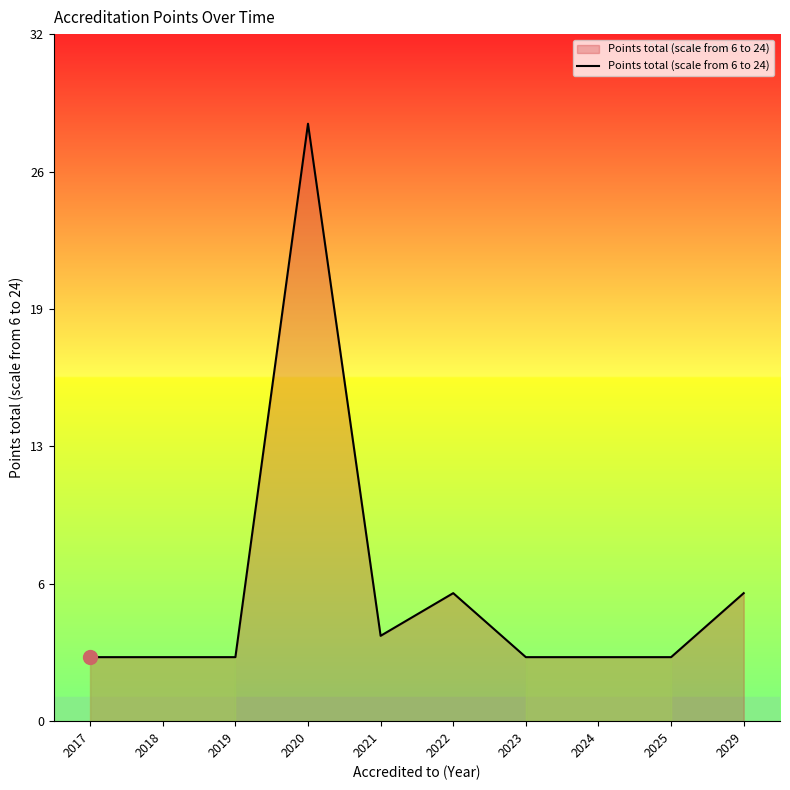

List the labels in order of value, smallest first.

2017, 2018, 2019, 2023, 2024, 2025, 2021, 2022, 2029, 2020